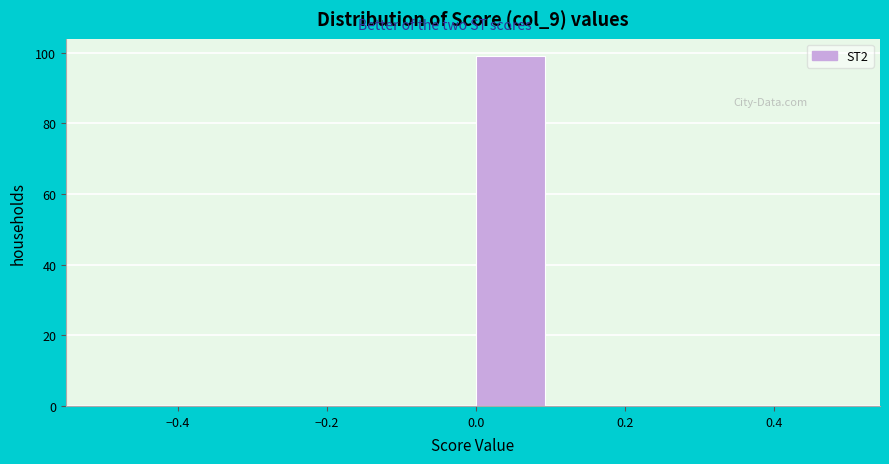

Reading left to right, transcribe this chart: for each bar, give the range it covers on the x-axis and its height. The values are not printed on the chart, so give them approximately, as read against the axis.

-0.5 to -0.4: 0
-0.4 to -0.3: 0
-0.3 to -0.2: 0
-0.2 to -0.1: 0
-0.1 to 0.0: 0
0.0 to 0.1: 100
0.1 to 0.2: 0
0.2 to 0.3: 0
0.3 to 0.4: 0
0.4 to 0.5: 0